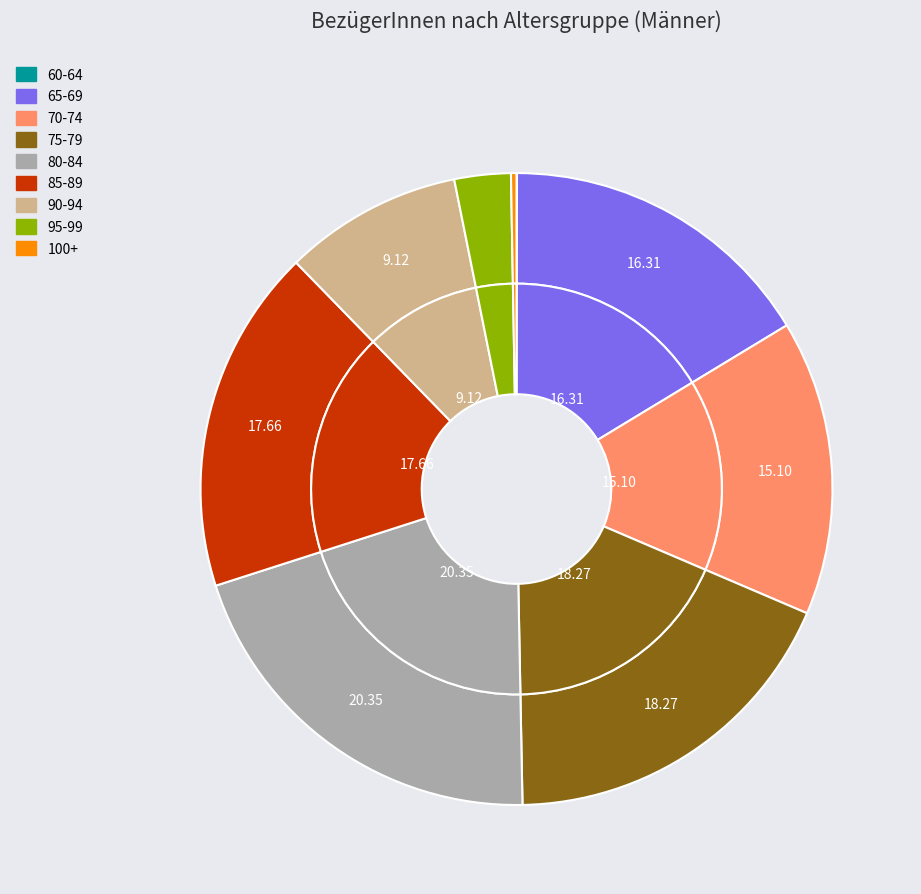

Count the number of slices in the pie.

9